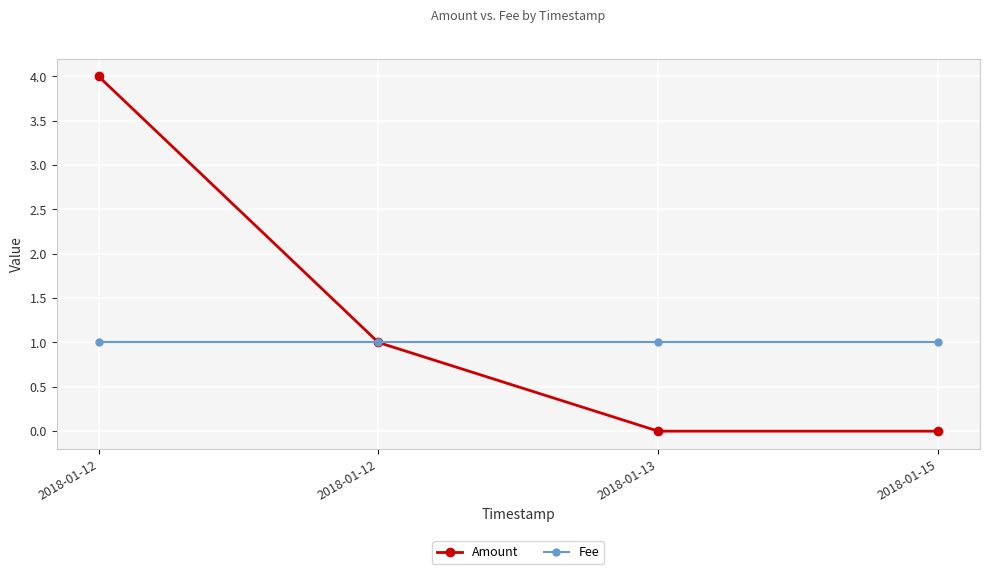

How many values in the Amount series are below 1?

2